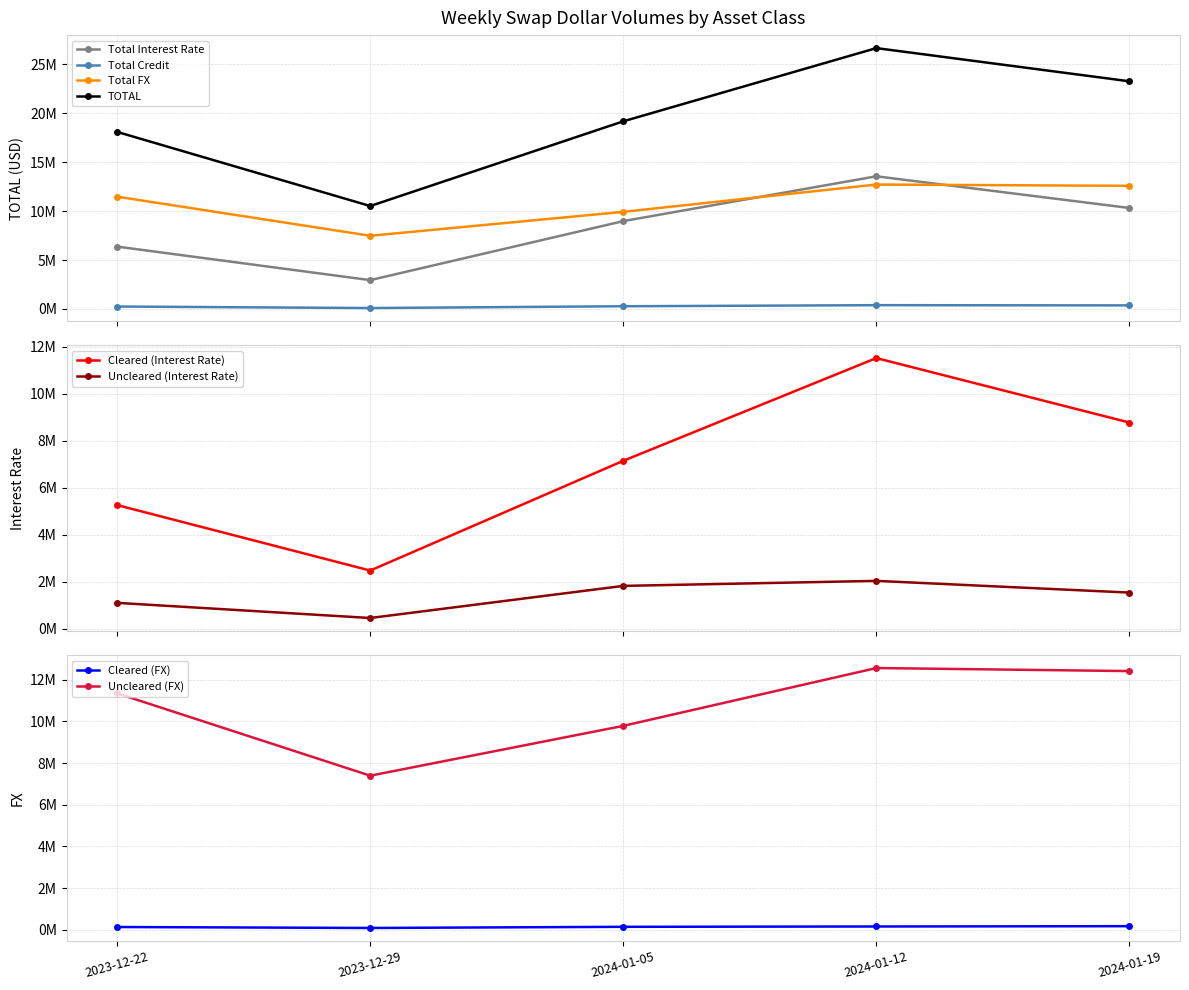

The Total Credit series shows 246826 at 2023-12-22. True or false?

True